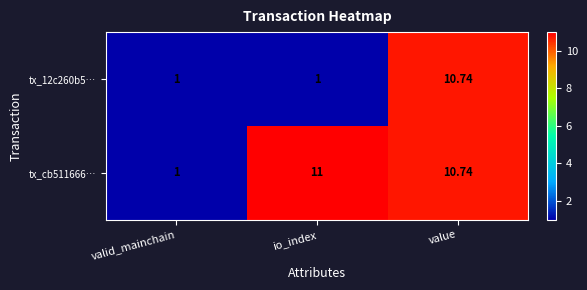

At which category does the chart reach its peak across all series?

io_index